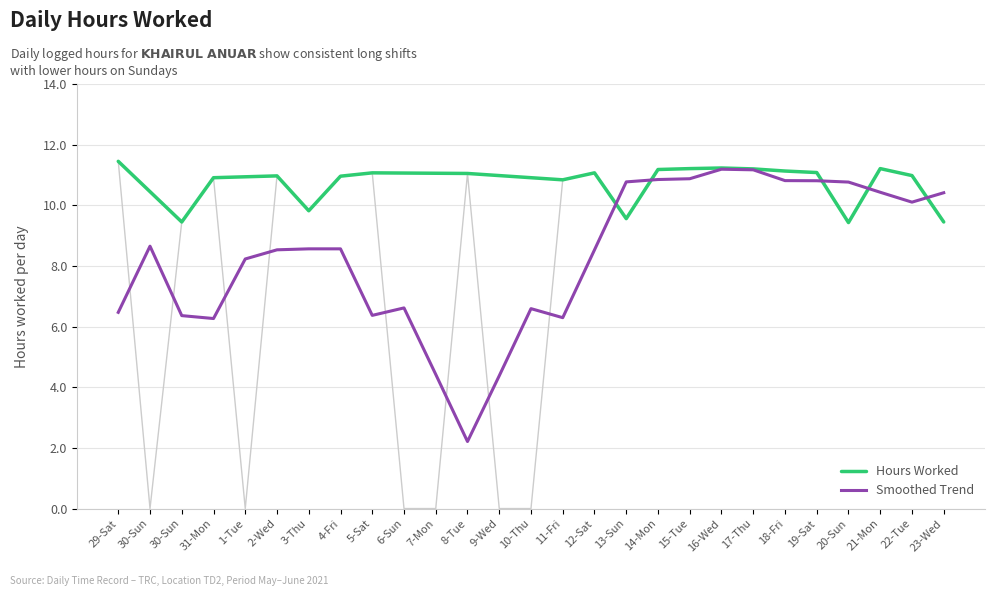

At which label does the data first exceed 10?

29-Sat